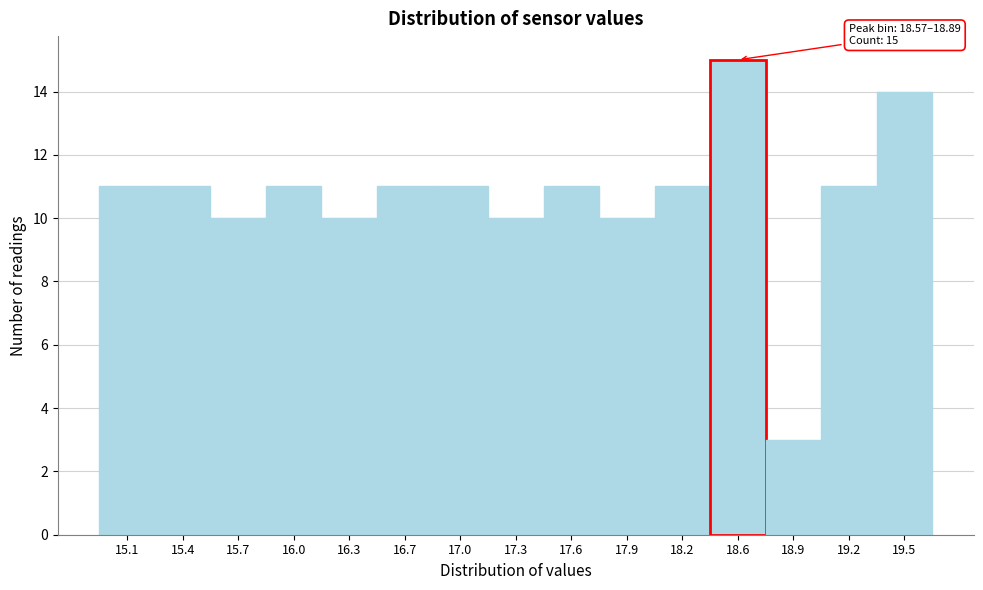

Reading left to right, what are all the values shown in this chart?

15.1=11	15.4=11	15.7=10	16.0=11	16.3=10	16.7=11	17.0=11	17.3=10	17.6=11	17.9=10	18.2=11	18.6=15	18.9=3	19.2=11	19.5=14